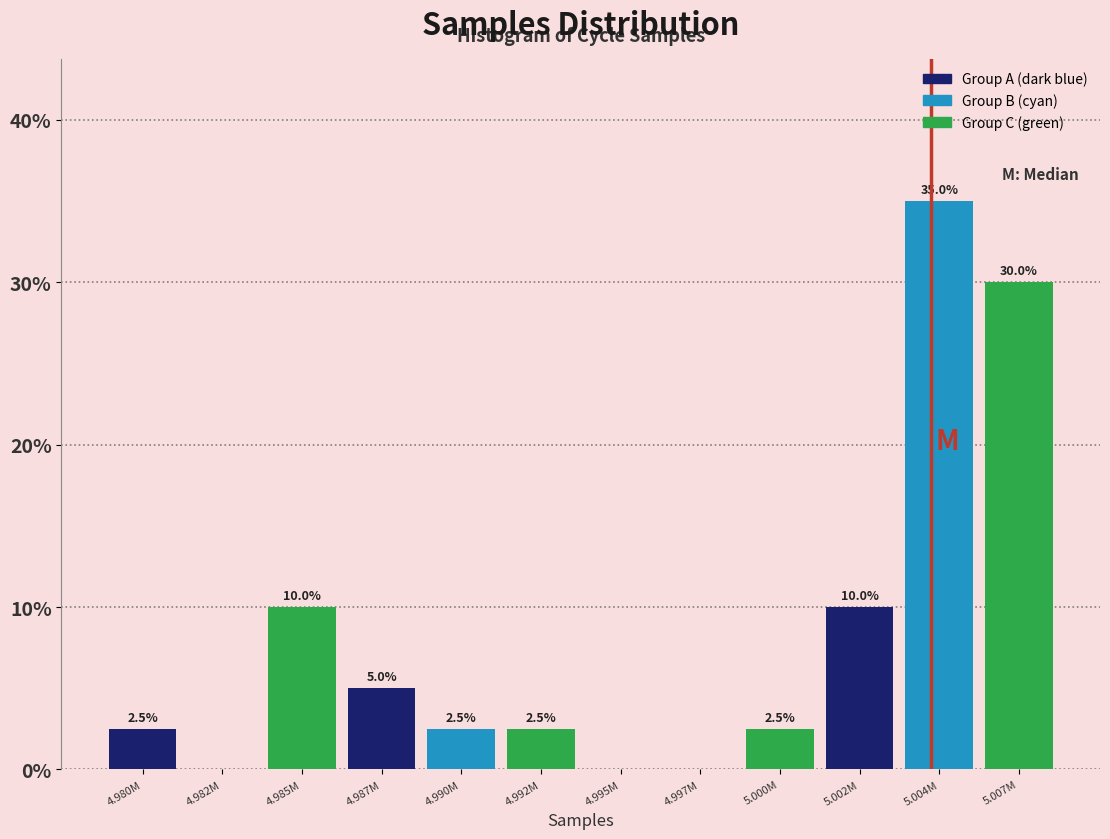

Reading left to right, transcribe all the data shown in this chart.

4.980M=2.5	4.982M=0.0	4.985M=10.0	4.987M=5.0	4.990M=2.5	4.992M=2.5	4.995M=0.0	4.997M=0.0	5.000M=2.5	5.002M=10.0	5.004M=35.0	5.007M=30.0